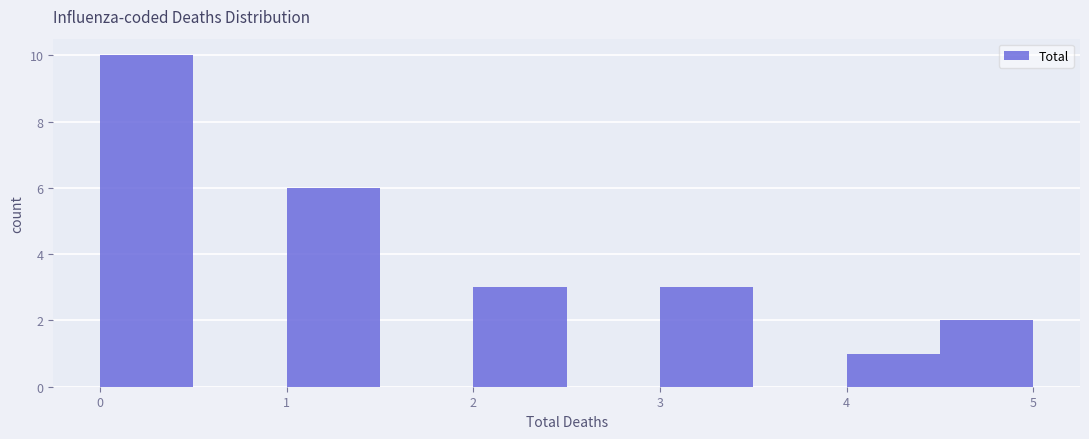

What is the height of the bar covering 4.0 to 4.5 on the x-axis? The values are not printed on the chart, so give them approximately, as read against the axis.

1